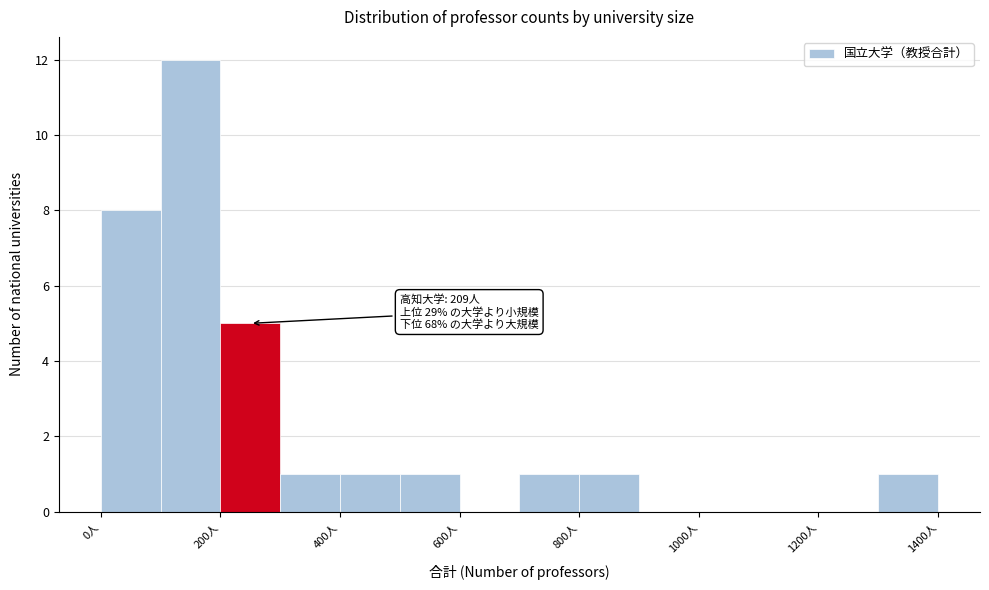

Over which range of the x-axis is the bar tallest?

100 to 200